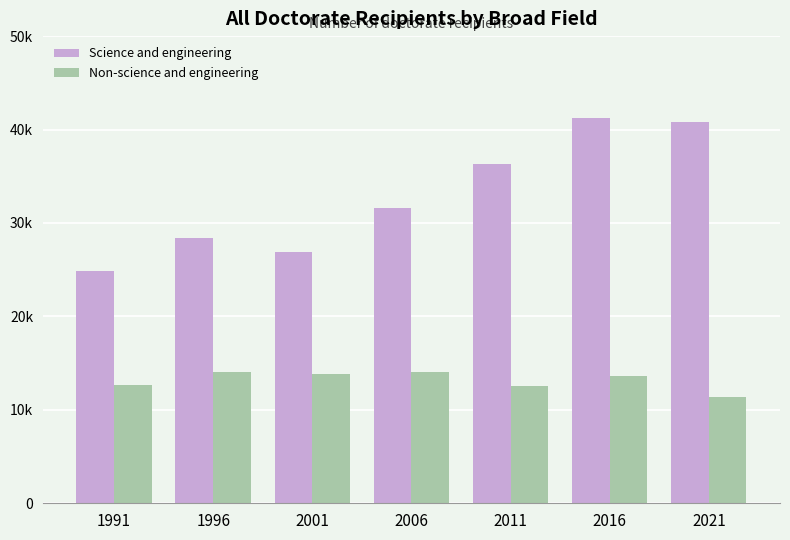

Are the bars grouped side by side (vs. stacked)?

Yes